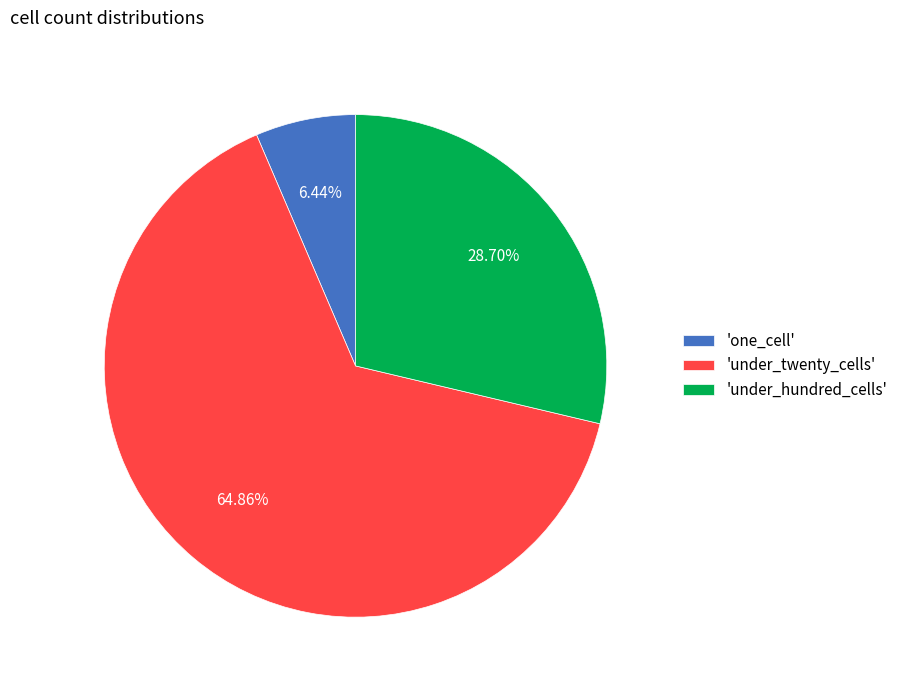

Which slice represents more than half of the pie?

'under_twenty_cells'